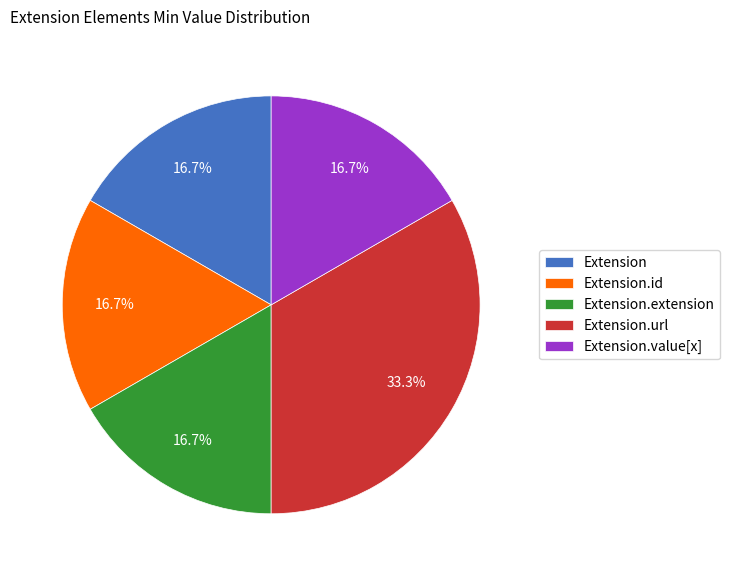

Which has a higher value, Extension.id or Extension.url?

Extension.url